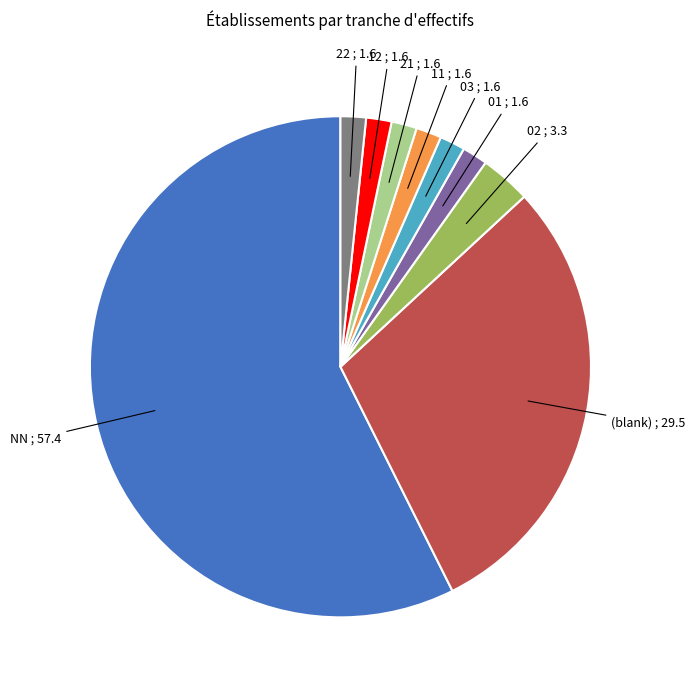

Is there any slice that represents more than half of the pie?

Yes